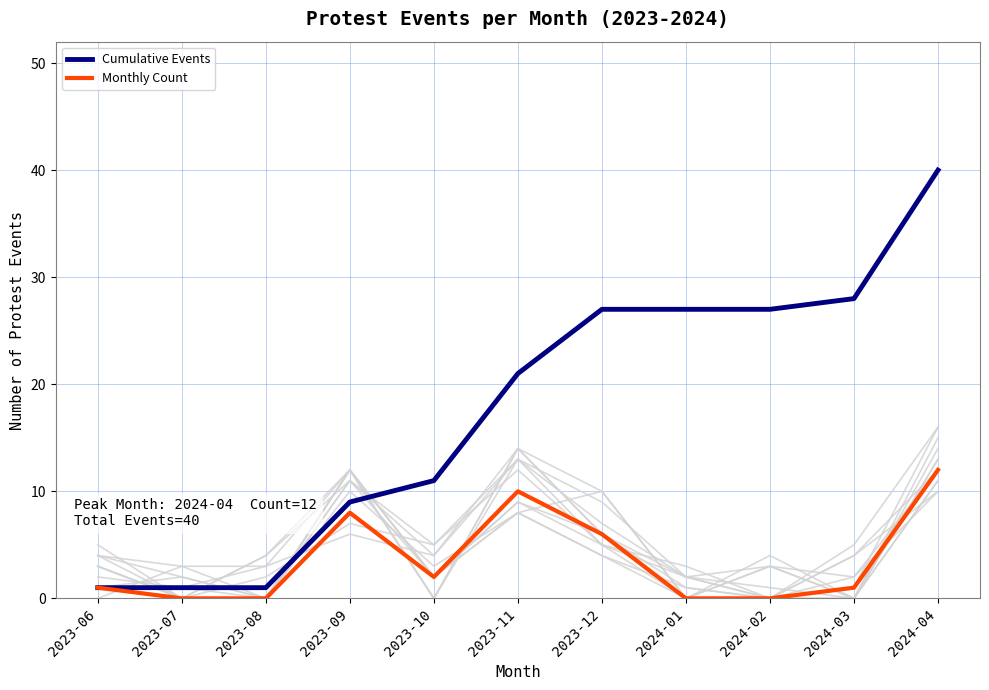

Which series has the largest range (max minus min)?

Cumulative Events